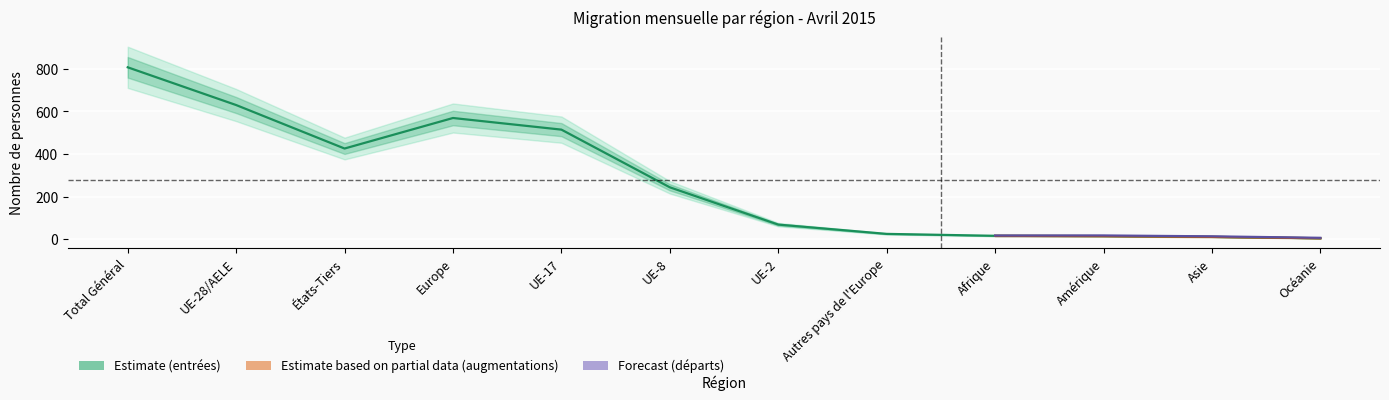

At which label does Augmentations reach its peak?

Total Général